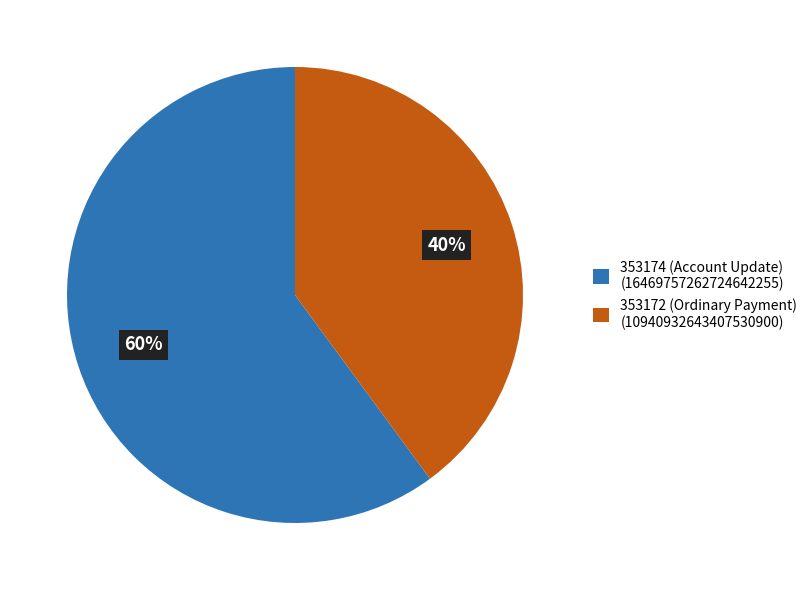

To the nearest percent, what is the difference between the 353174 (Account Update) and 353172 (Ordinary Payment) slice percentages?

20%